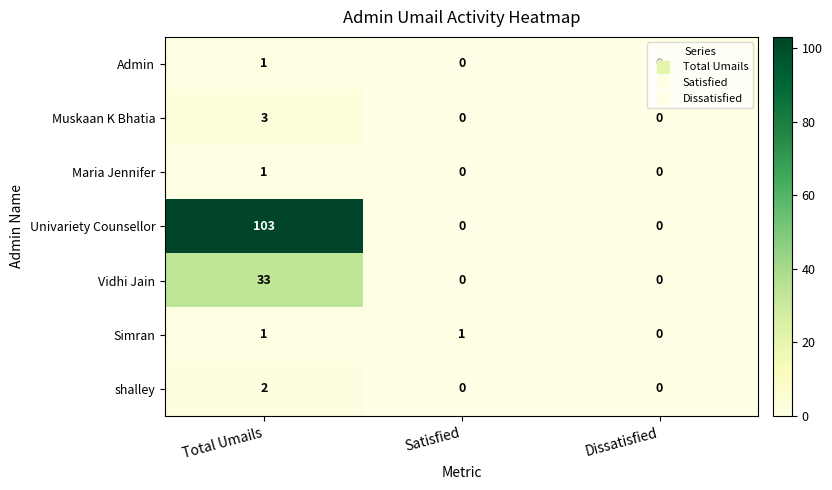

True or false: Maria Jennifer has a value of -1 at Satisfied.

False